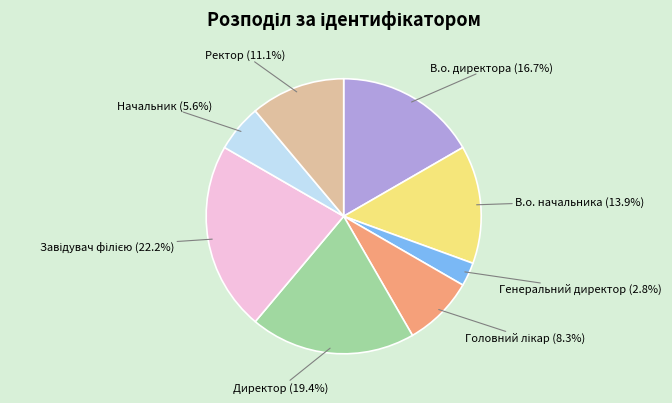

Between Генеральний директор and В.о. начальника, which is larger?

В.о. начальника